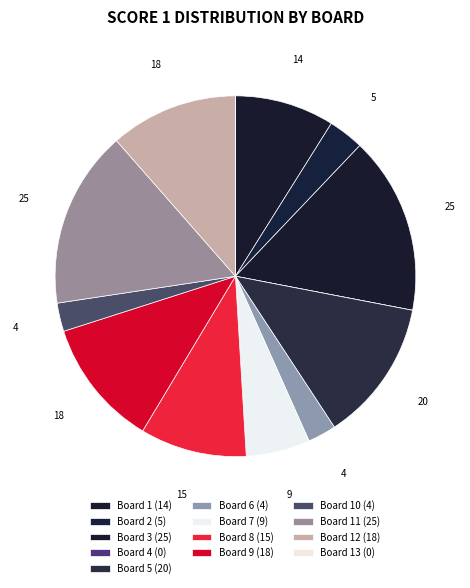

To the nearest percent, what is the difference between the largest and smallest slice percentages?

16%